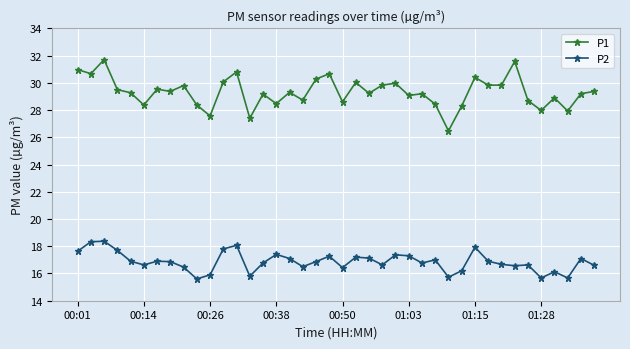

What is the value of the P1 point at the 16th from the left?

28.5